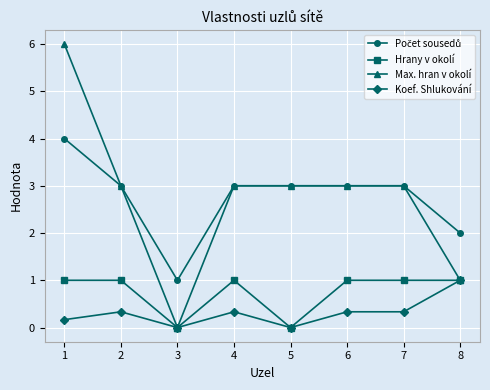

Is it true that Koef. Shlukování equals 0.3 at 4?

True